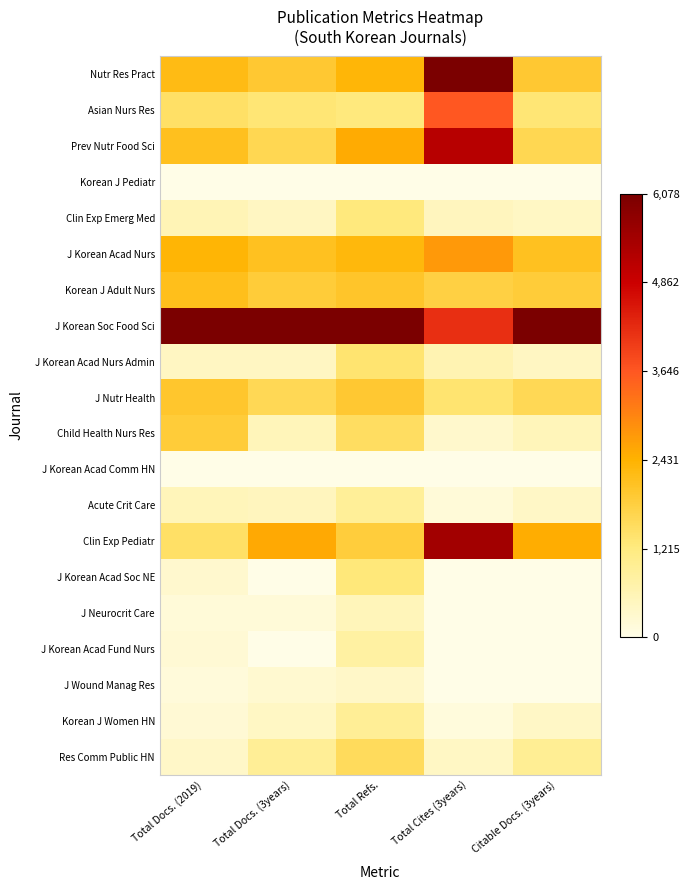

Between Total Cites (3years) and Total Refs., which is larger?

Total Cites (3years)